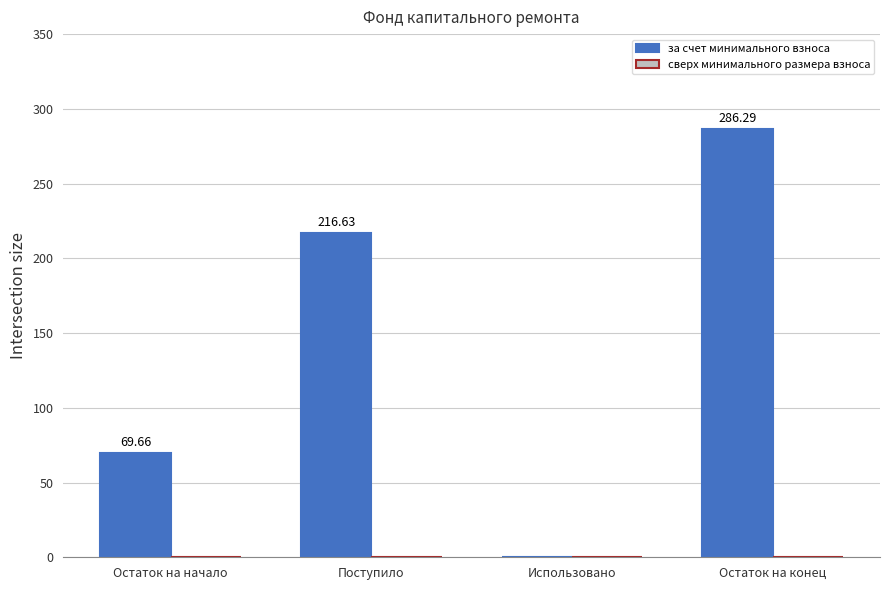

At which label is the value closest to 143?

Остаток на начало